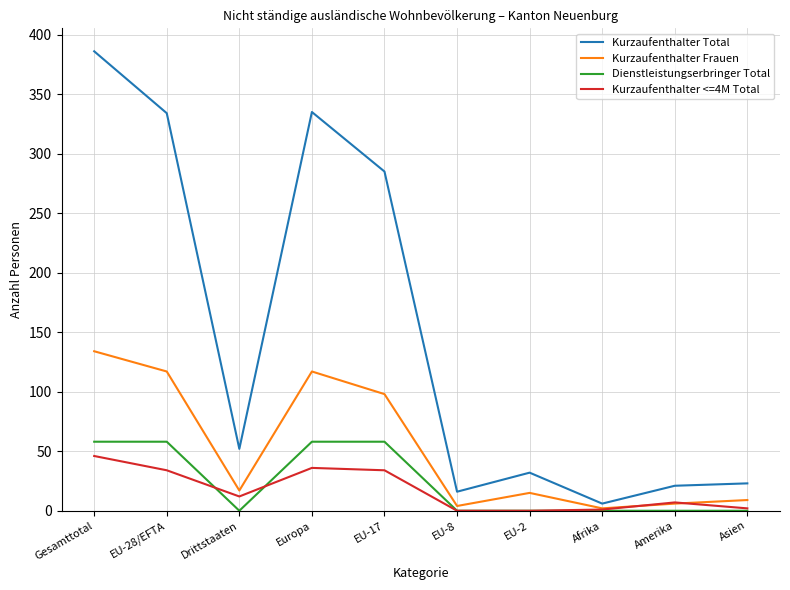

What is the total value across all series at Amerika?

34